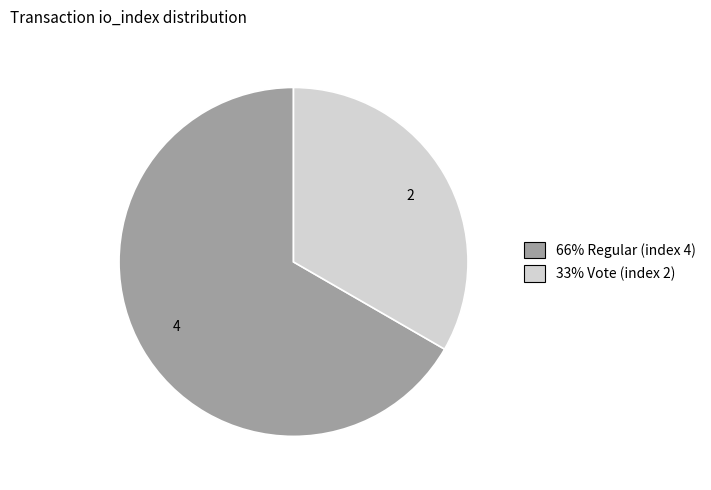

Rank the categories by value from highest to lowest.

4, 2